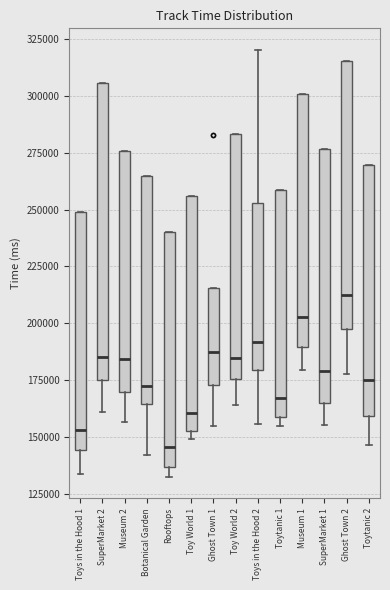

Which box has the lowest median line?

Rooftops